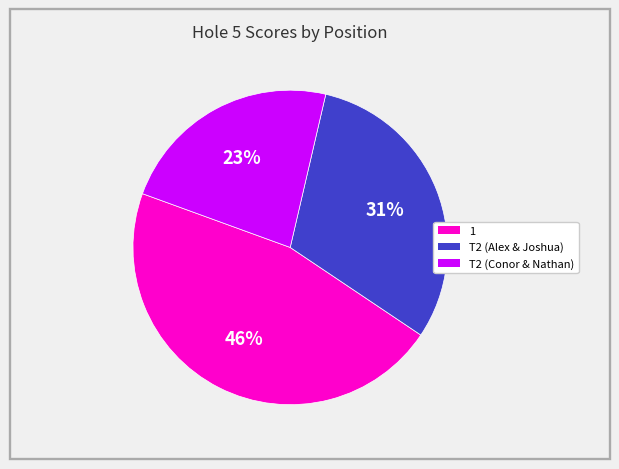

Is there any slice that represents more than half of the pie?

No